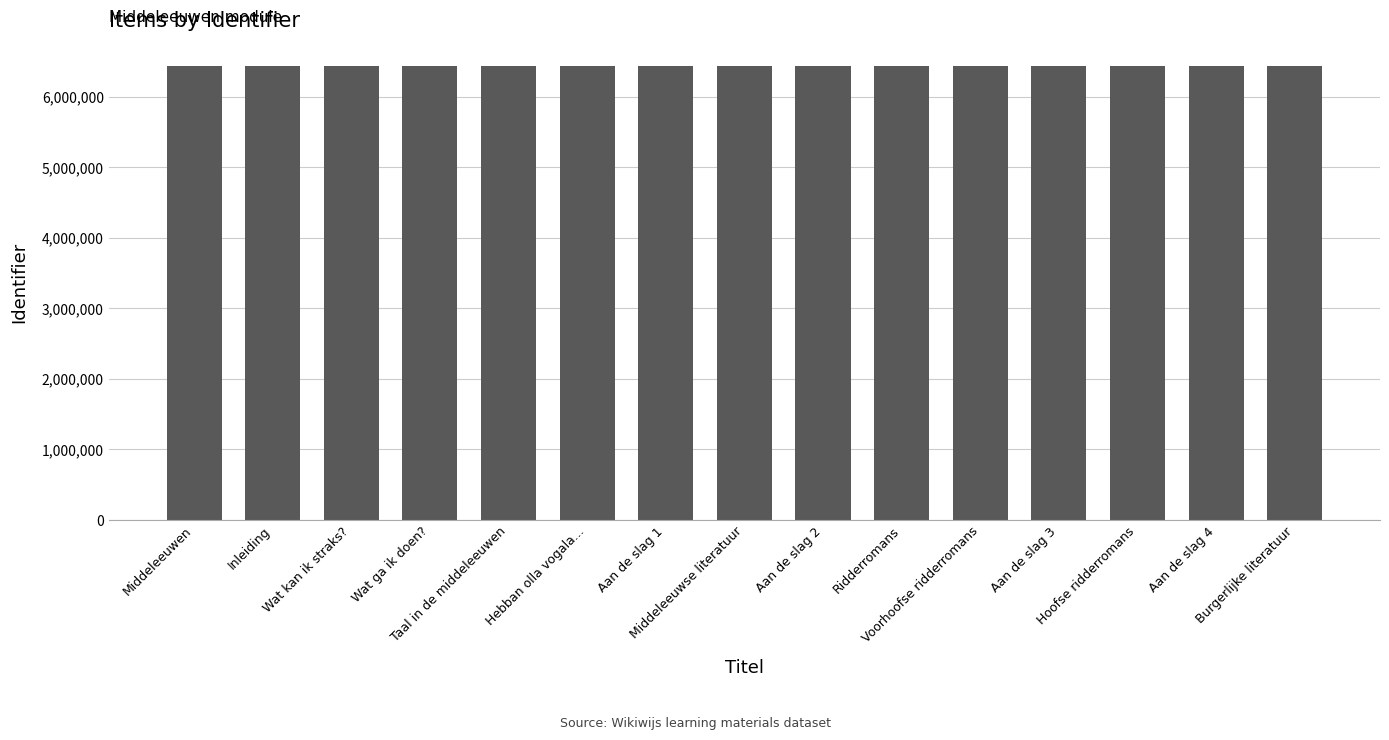

How many data points are less than 6428779?

7